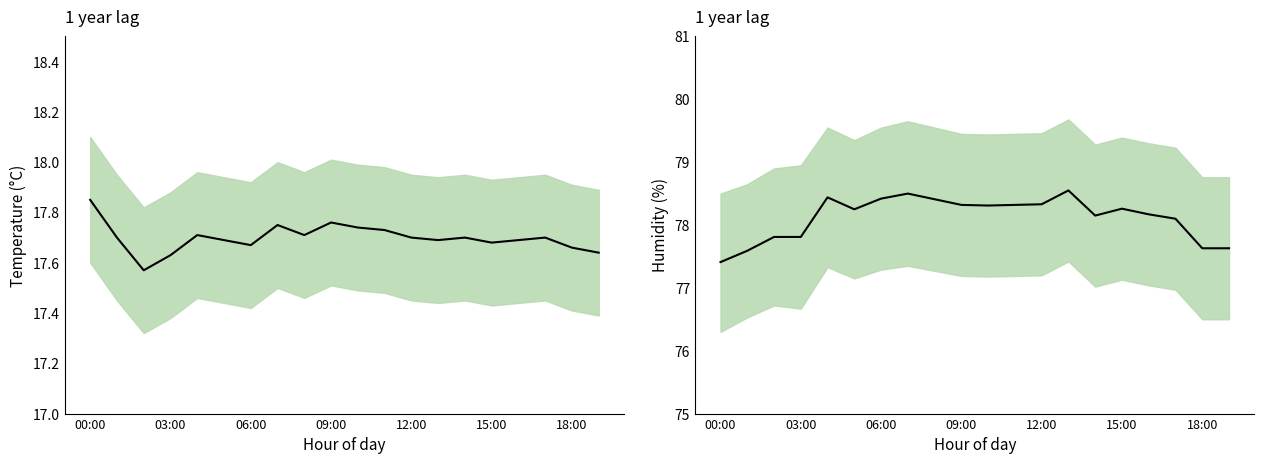

What is the label of the 20th point from the right?

00:00